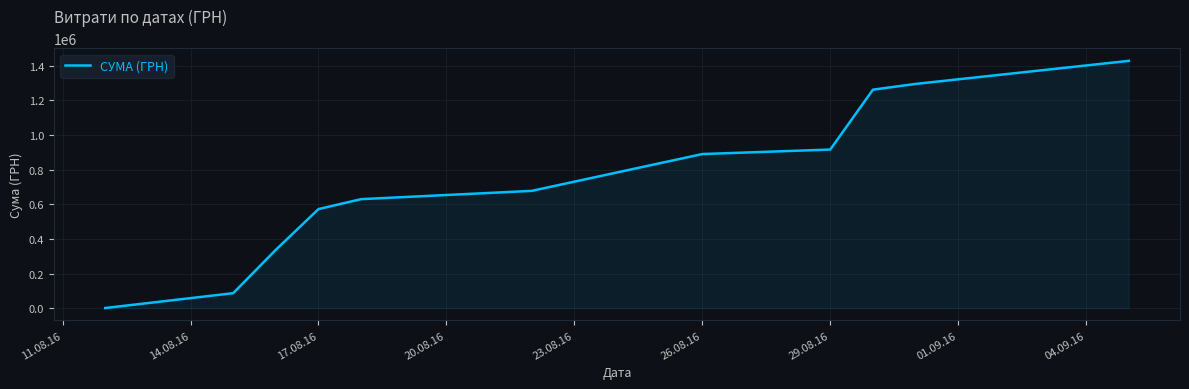

Does the chart have visible grid lines?

Yes